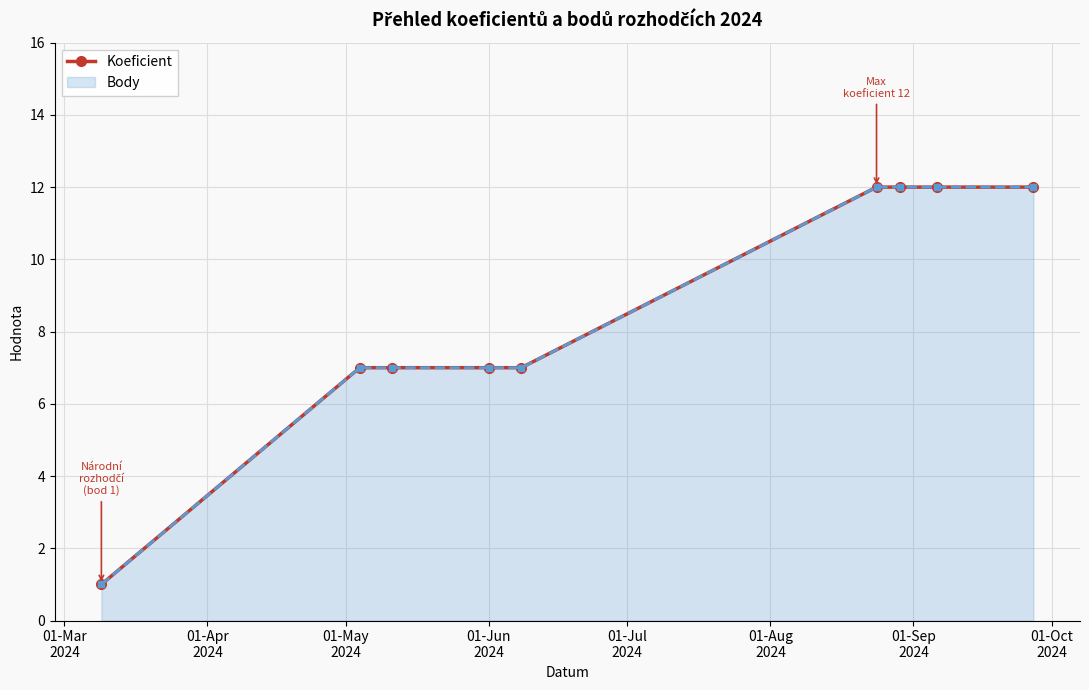

Does the chart display data point markers on the line(s)?

Yes